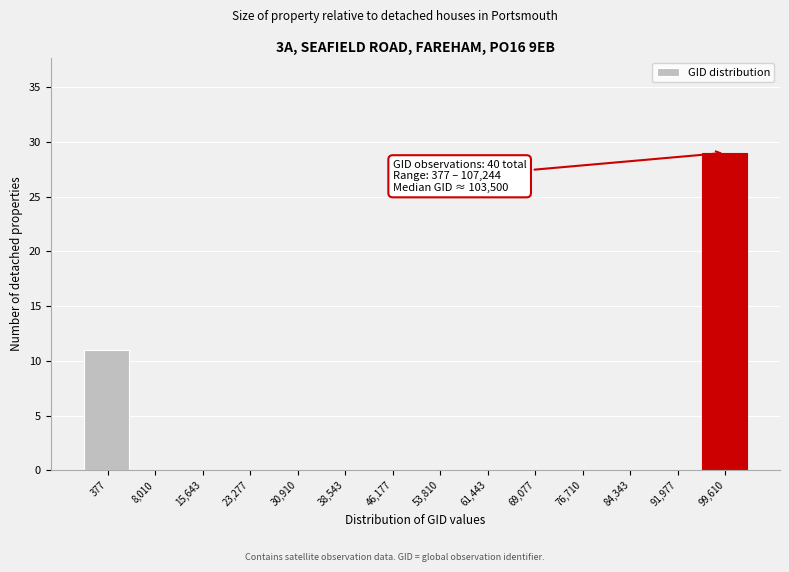

Reading right to left, transcribe all the data shown in this chart.

99,610=29	91,977=0	84,343=0	76,710=0	69,077=0	61,443=0	53,810=0	46,177=0	38,543=0	30,910=0	23,277=0	15,643=0	8,010=0	377=11